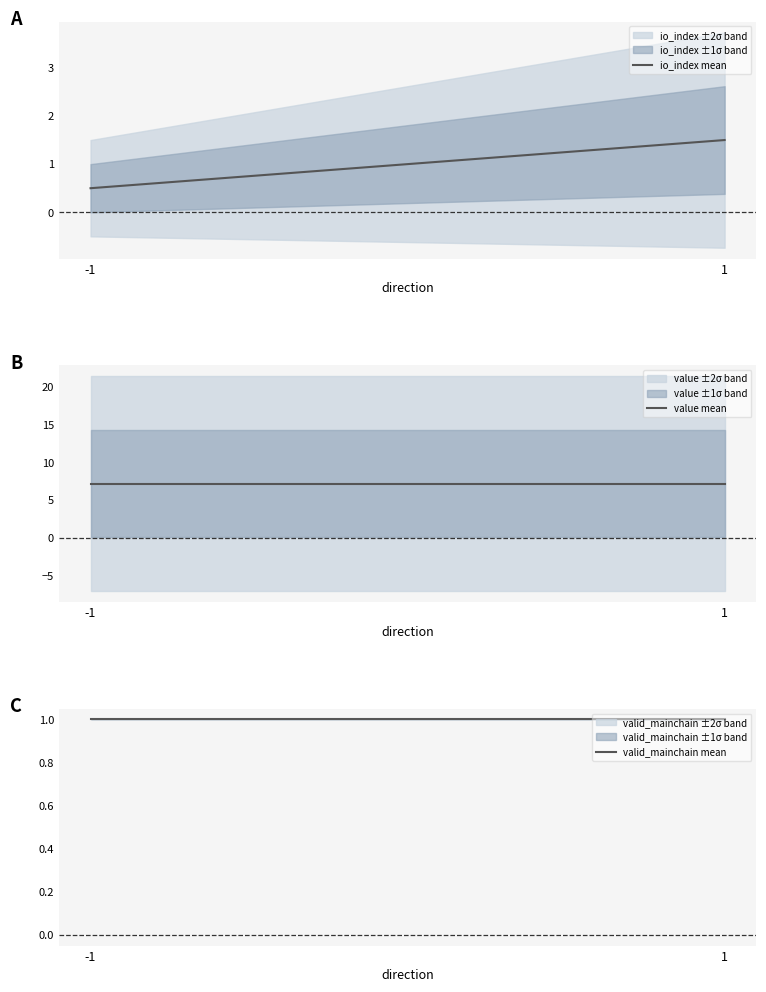

What is the highest value of the io_index mean series?

1.5